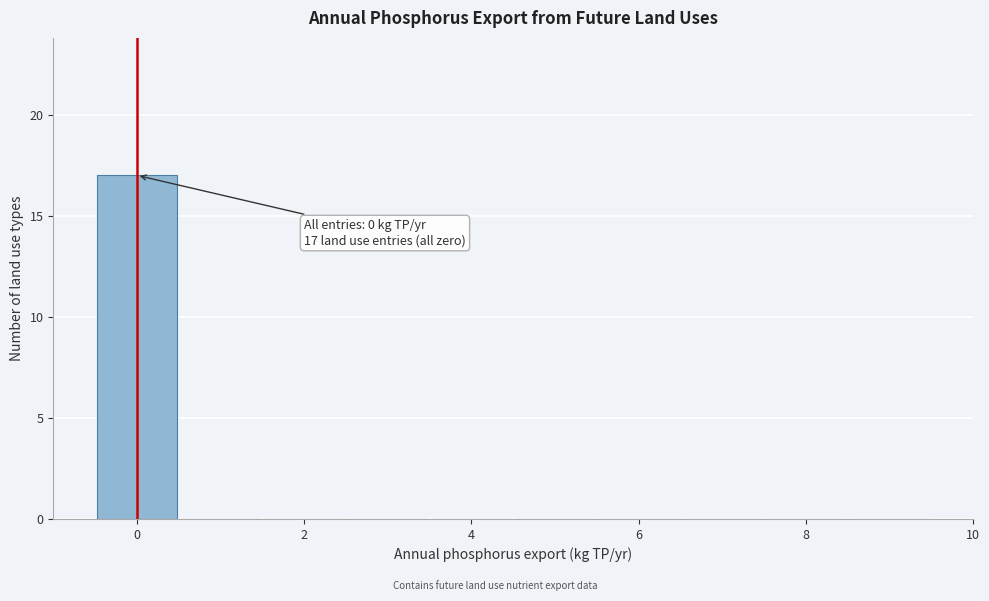

Which range on the x-axis has the tallest bar?

-0.5 to 0.5